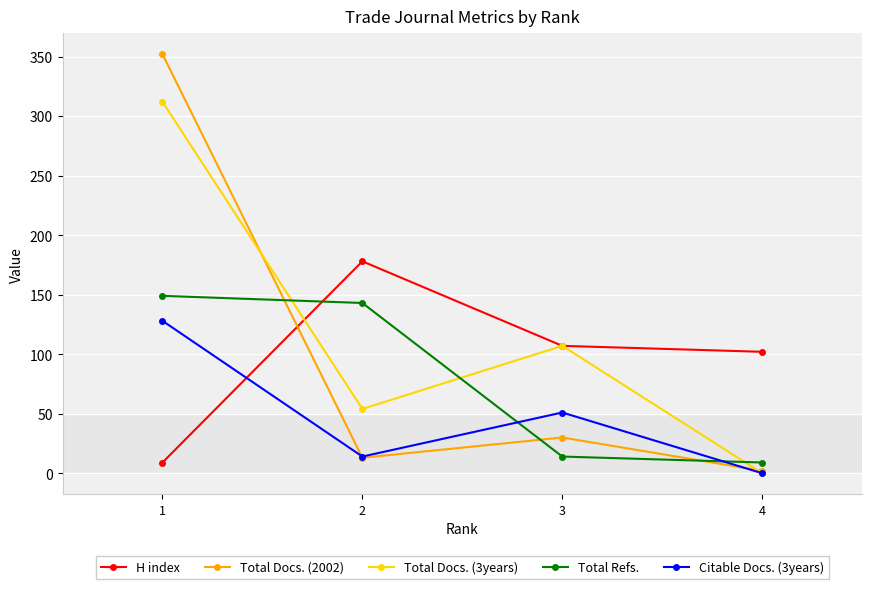

What is the difference between the highest and lowest values at 3?

93